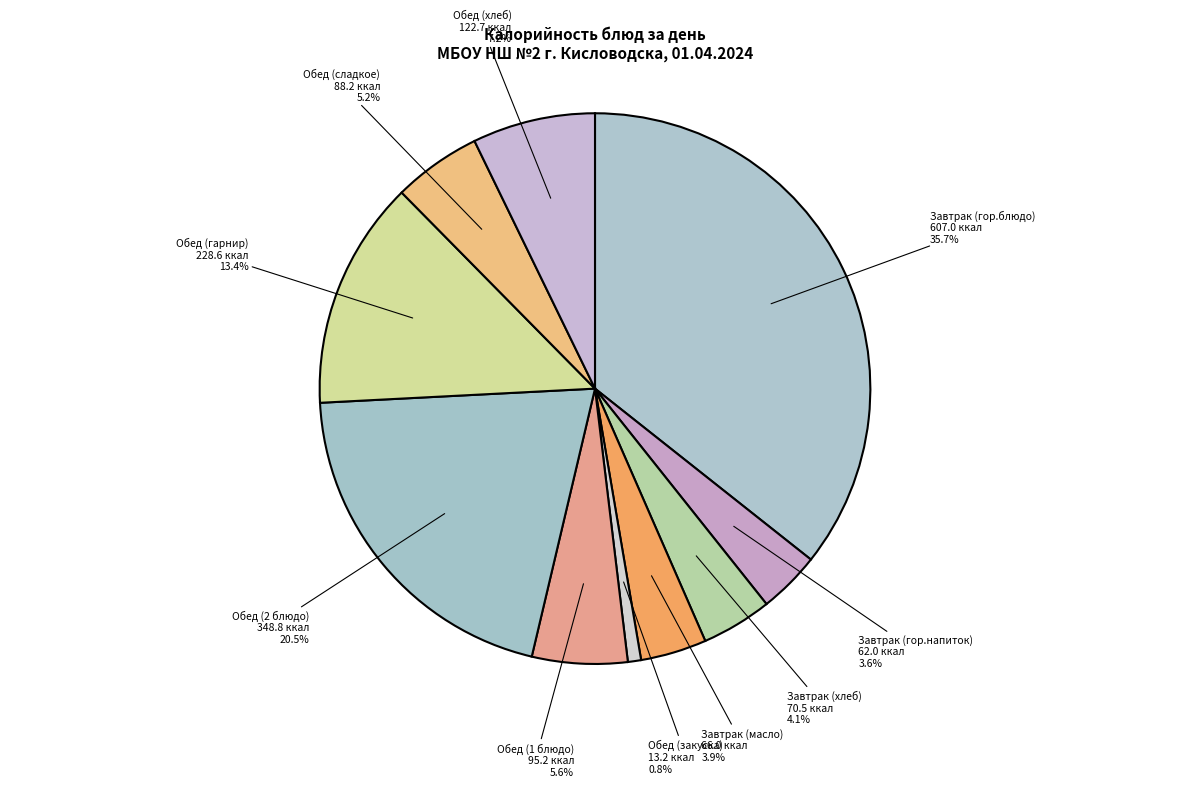

How many segments does this pie chart have?

10